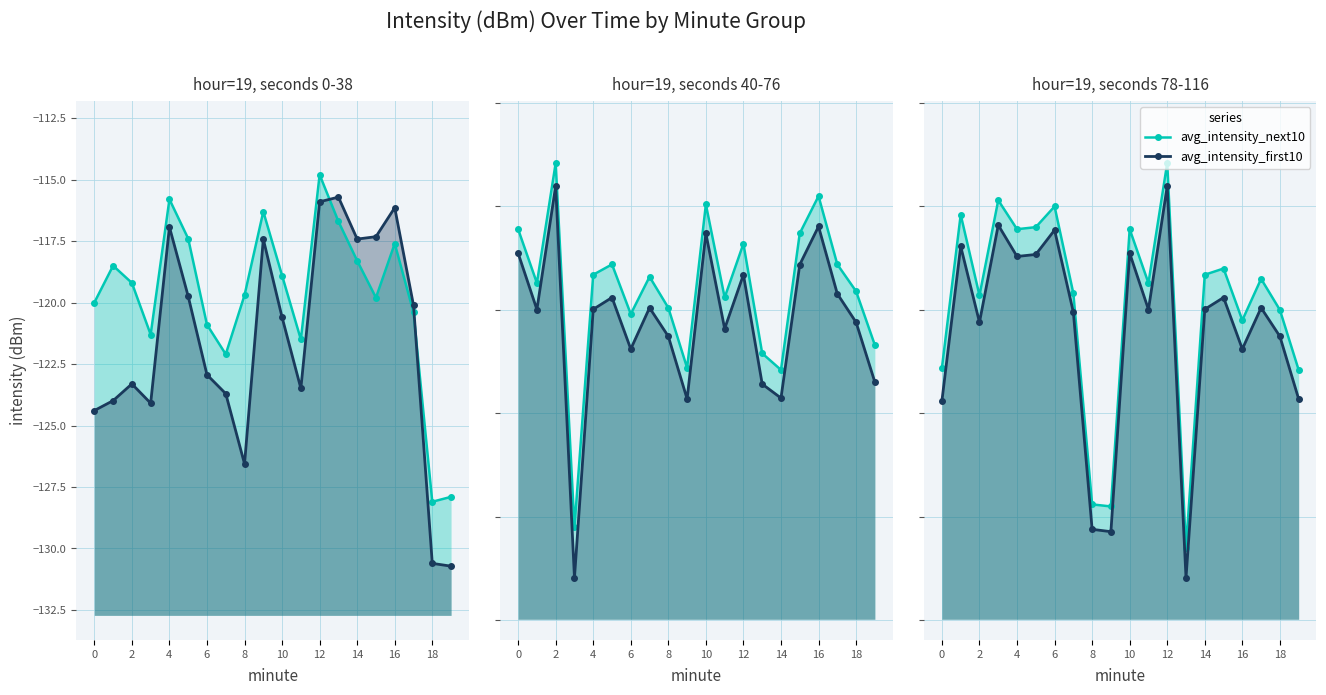

What is the value of the avg_intensity_next10 point at the 16th from the left?

-118.0